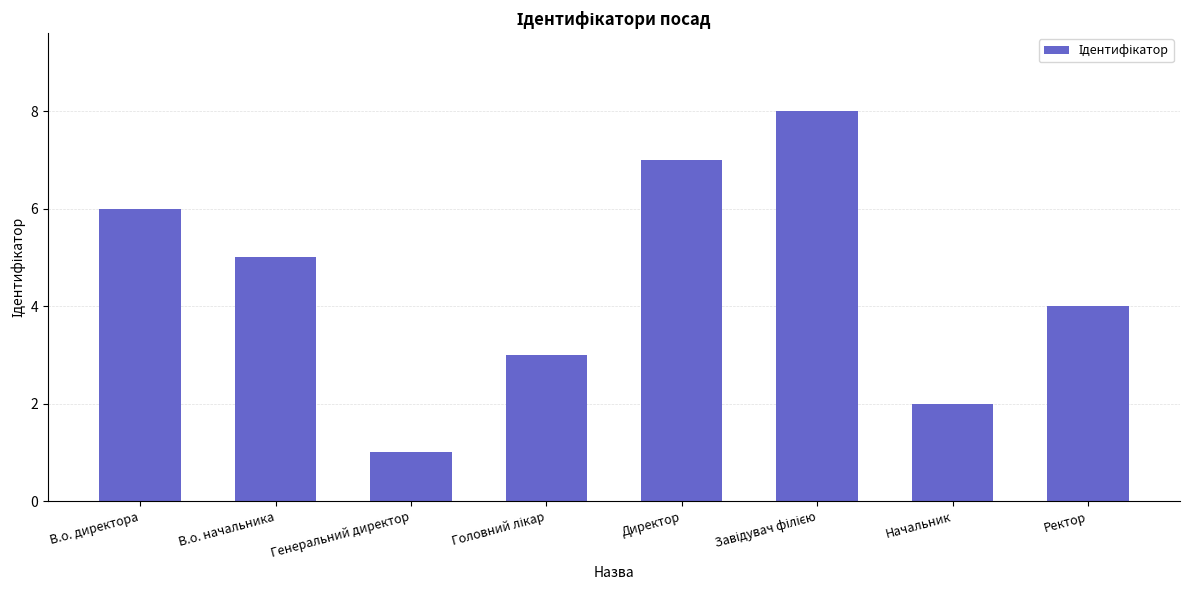

True or false: the data shows 7 at Директор.

True